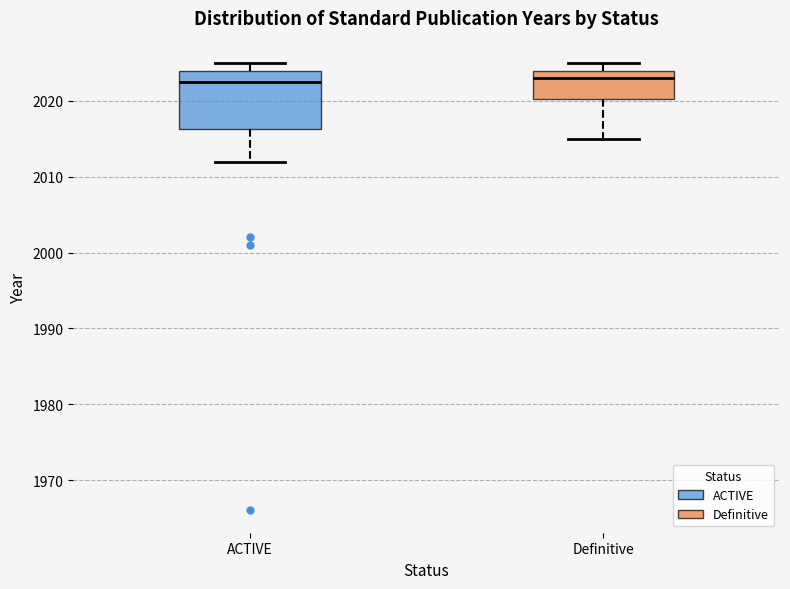

Which box is the tallest, from its lower edge to its upper edge?

ACTIVE